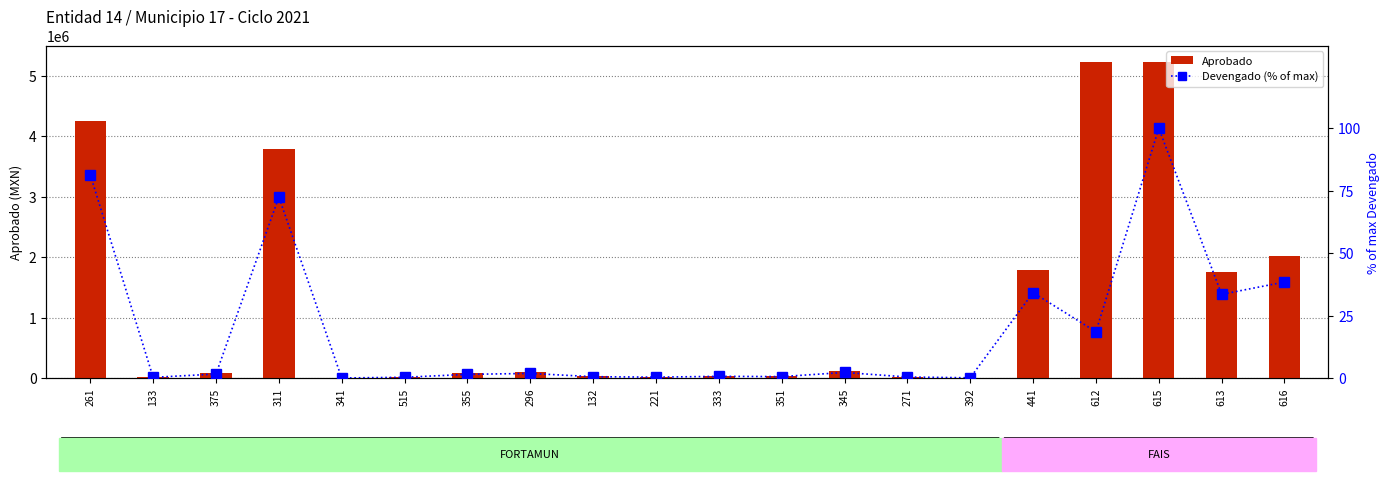

Reading left to right, what are all the values shown in this chart?

Aprobado: 4254741.1	13324.0	83525.9	3789993.5	367.1	15080.0	76374.2	95262.6	27506.7	17356.5	34800.0	29109.4	116322.2	20761.7	4014.0	1787830.2	5229093.1	5230557.0	1751850.9	2010143.7
Devengado (% of max): 81.3	0.3	1.6	72.5	0.0	0.3	1.5	1.8	0.5	0.3	0.7	0.6	2.2	0.4	0.1	34.2	18.5	100.0	33.5	38.4